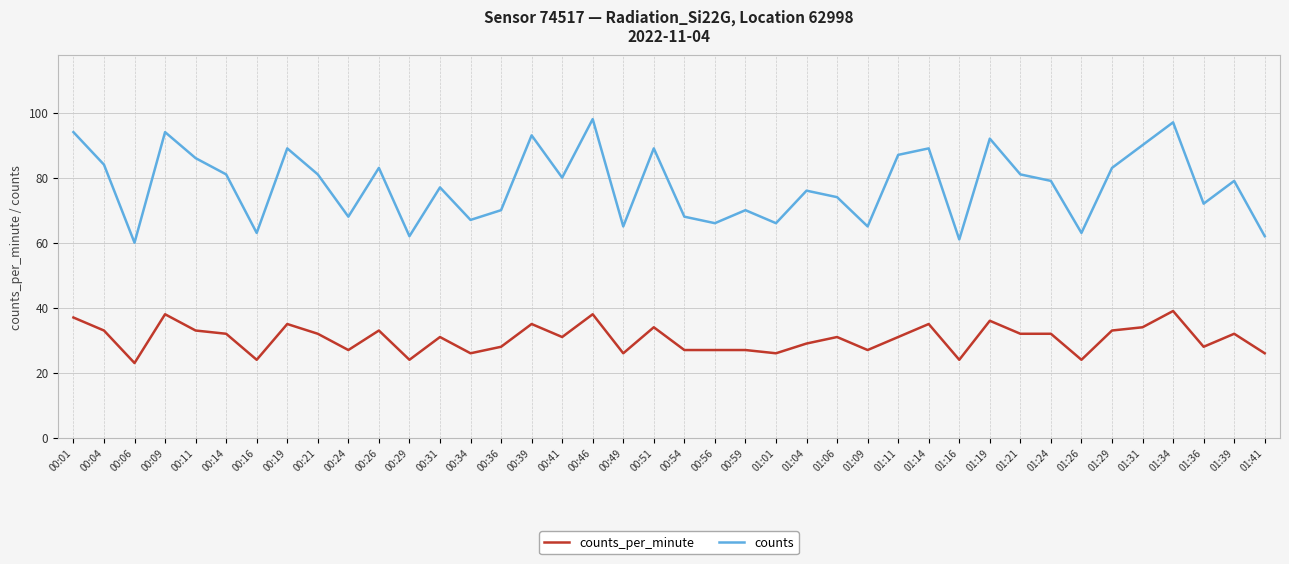

What is the spread (max minus min) of values at 00:54?

41